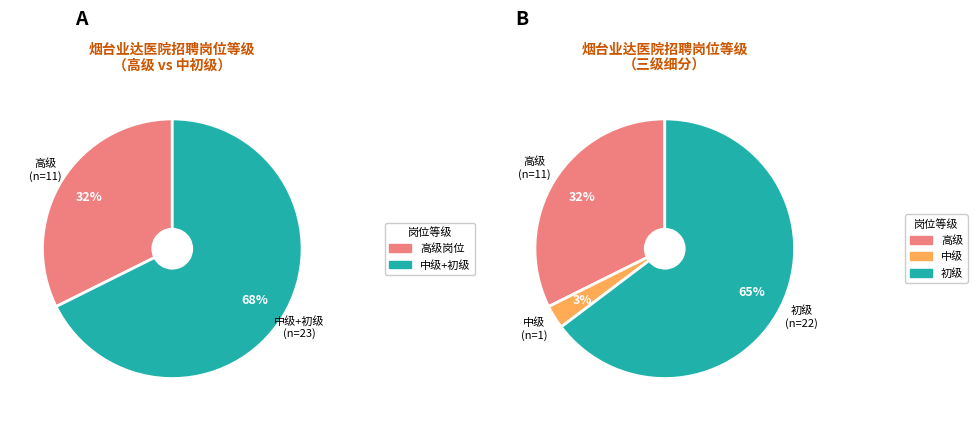

How many segments does this pie chart have?

3